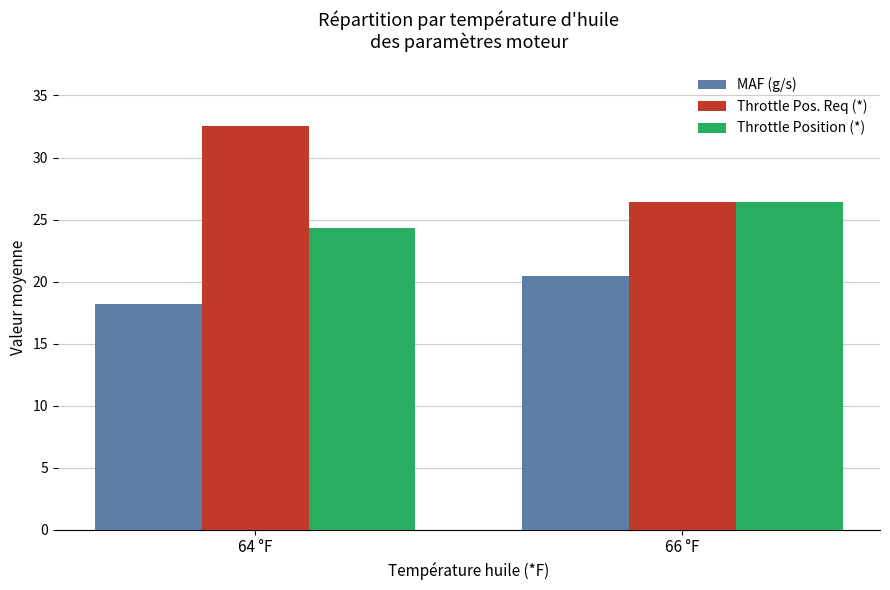

At how many categories does at least one series exceed 19?

2